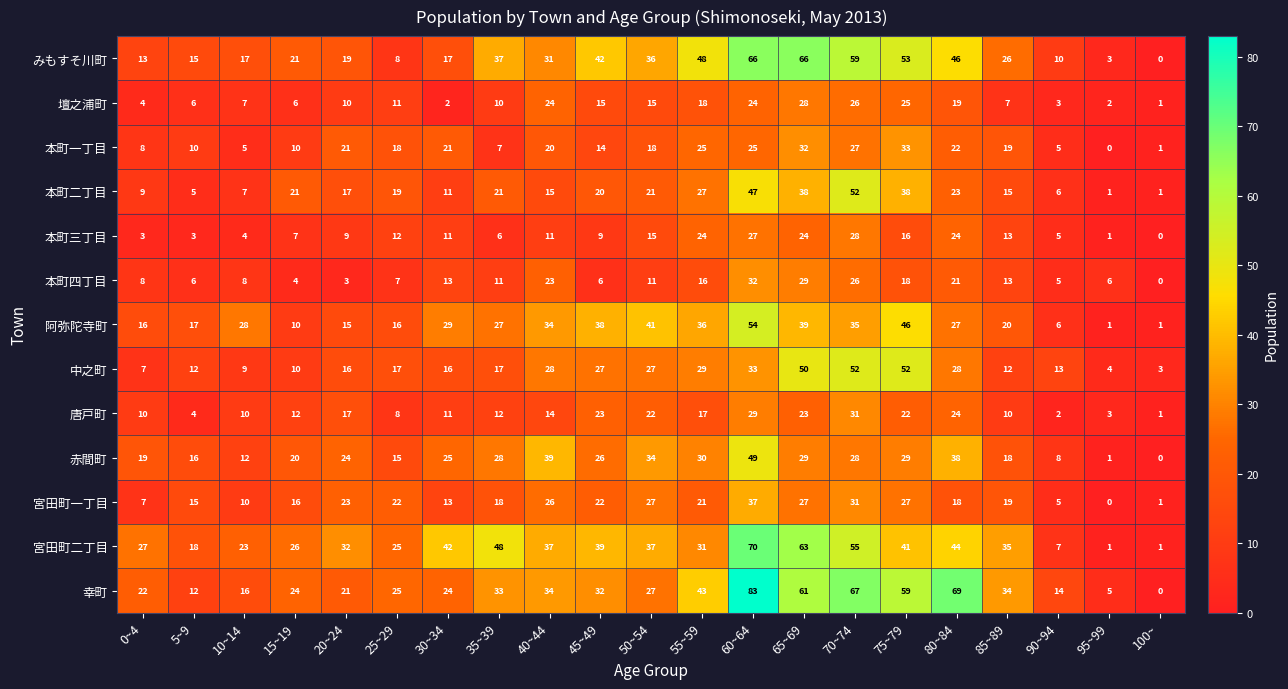

Which series has the widest spread of values?

幸町